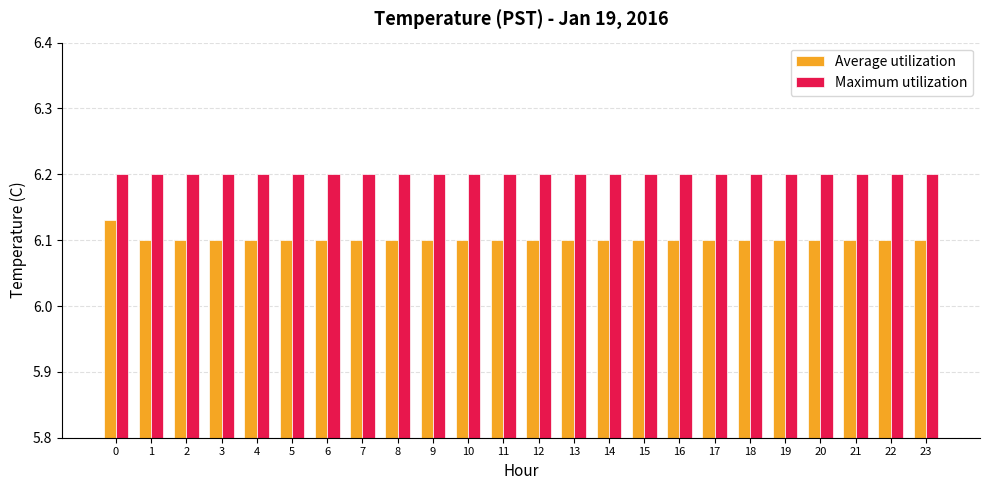

What is the maximum value shown in the chart?

6.2